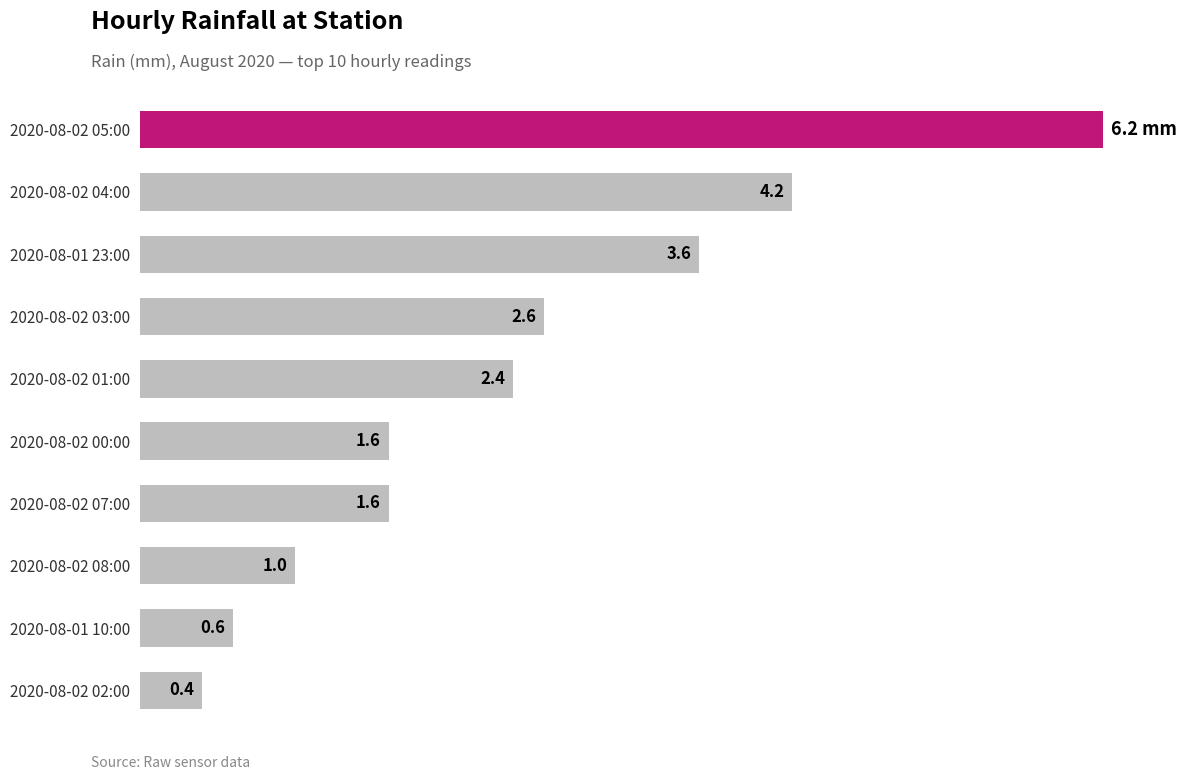

Which has a higher value, 2020-08-01 23:00 or 2020-08-02 00:00?

2020-08-01 23:00